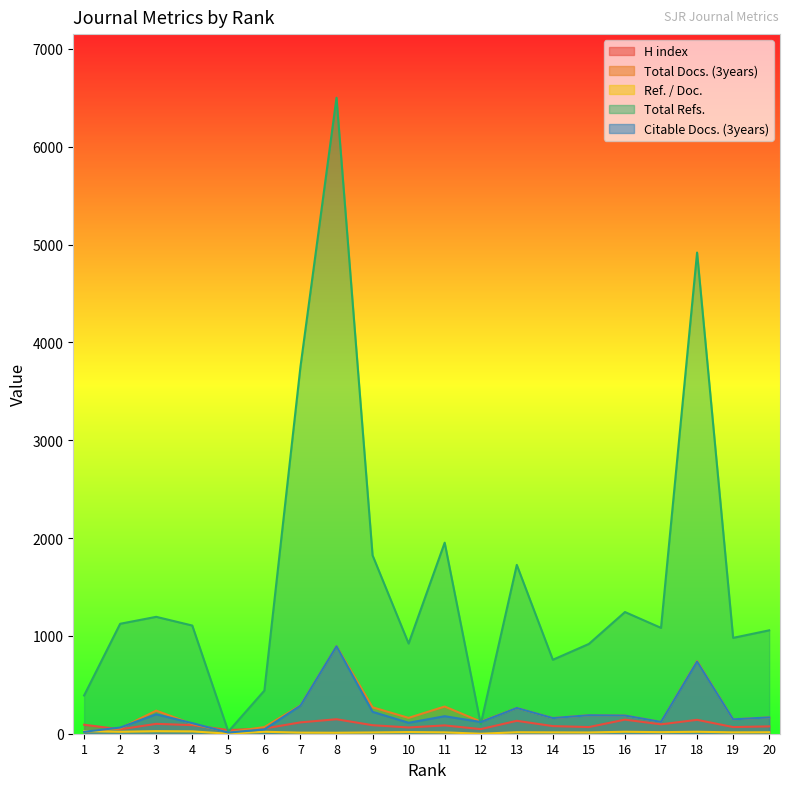

Which series has the widest spread of values?

Total Refs.